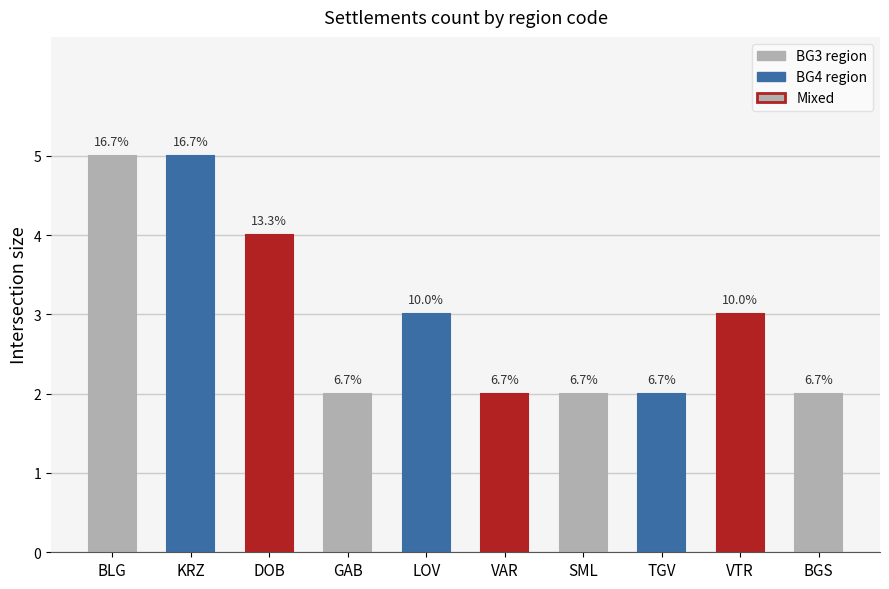

Which label corresponds to the largest value in the chart?

BLG